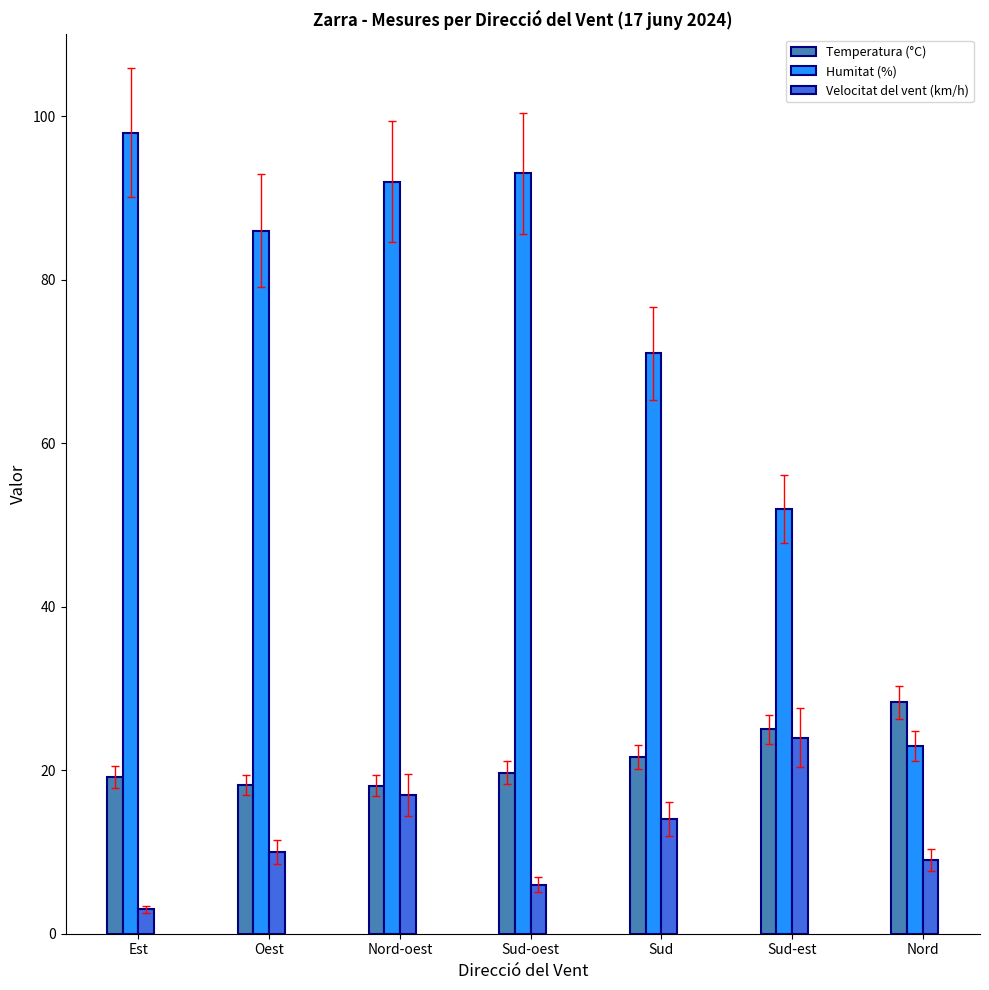

List the series in order of their peak value, lowest first.

Velocitat del vent (km/h), Temperatura (°C), Humitat (%)